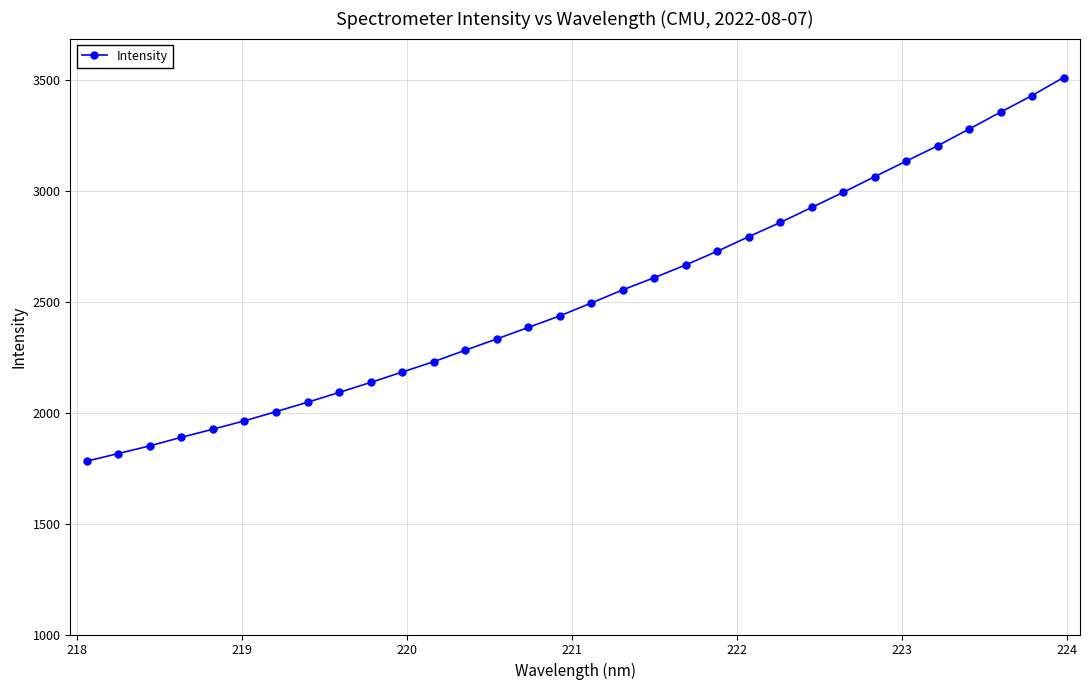

What is the minimum value shown in the chart?

1781.4